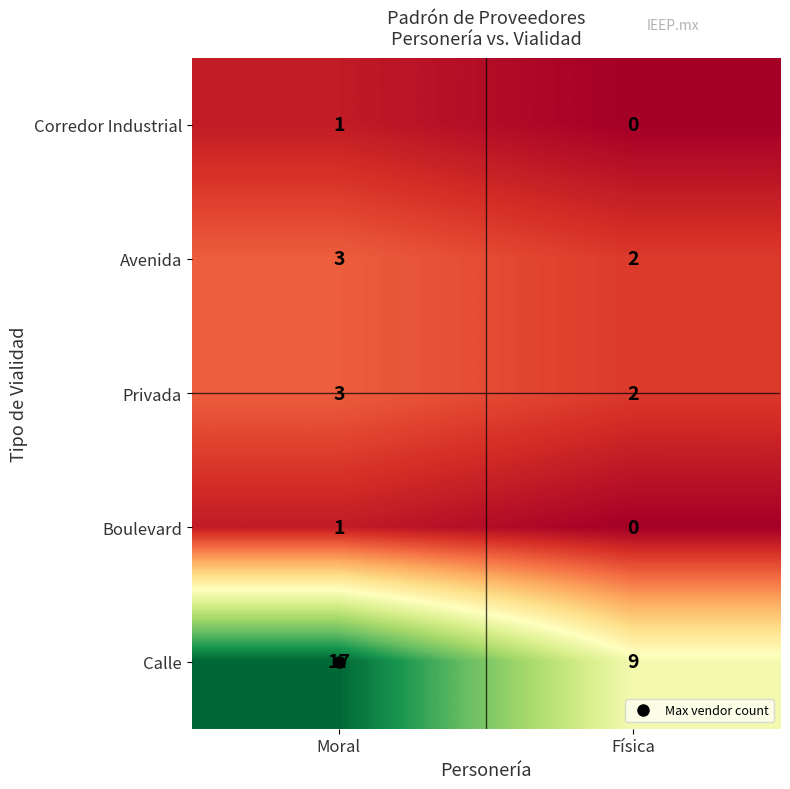

What is the total value across all series at Física?

13